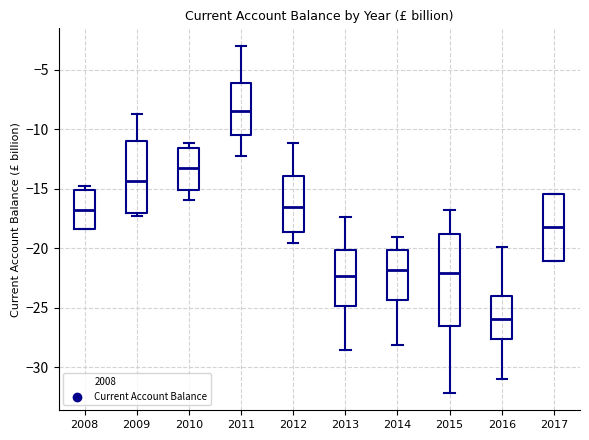

Reading left to right, read every box against the y-axis: the position of its median line, the range the box covers, and the ends of its whiskers. The values are not printed on the chart, so give them approximately, as read against the axis.

2008: median -17.0, box -18.5 to -15.0, whiskers -18.5 to -14.5
2009: median -14.5, box -17.0 to -11.0, whiskers -17.5 to -8.5
2010: median -13.5, box -15.0 to -11.5, whiskers -16.0 to -11.0
2011: median -8.5, box -10.5 to -6.0, whiskers -12.5 to -3.0
2012: median -16.5, box -18.5 to -14.0, whiskers -19.5 to -11.0
2013: median -22.5, box -25.0 to -20.0, whiskers -28.5 to -17.5
2014: median -22.0, box -24.5 to -20.0, whiskers -28.0 to -19.0
2015: median -22.0, box -26.5 to -19.0, whiskers -32.0 to -17.0
2016: median -26.0, box -27.5 to -24.0, whiskers -31.0 to -20.0
2017: median -18.0, box -21.0 to -15.5, whiskers -21.0 to -15.5